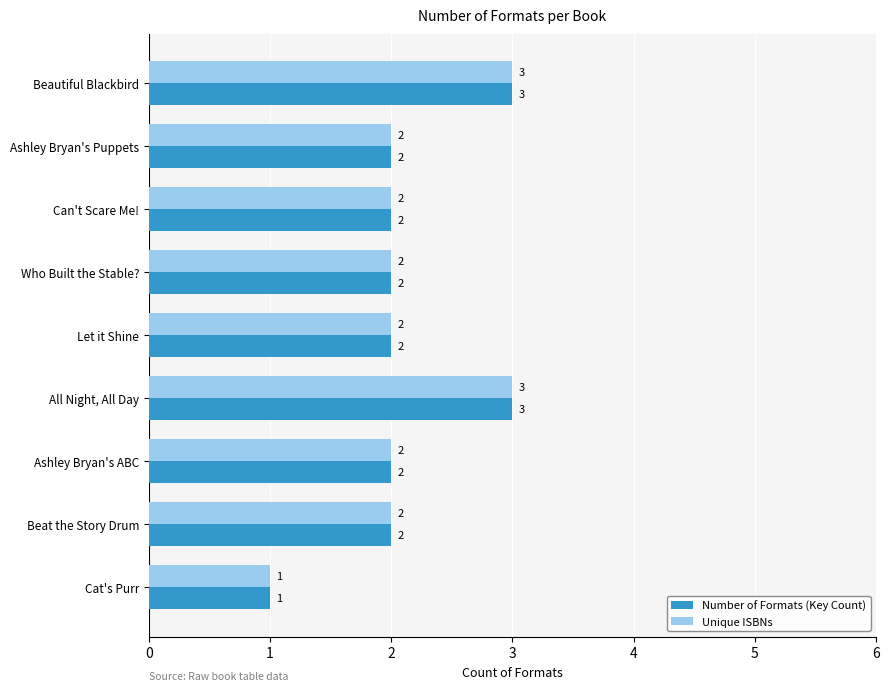

What is the total value across all series at Beautiful Blackbird?

6